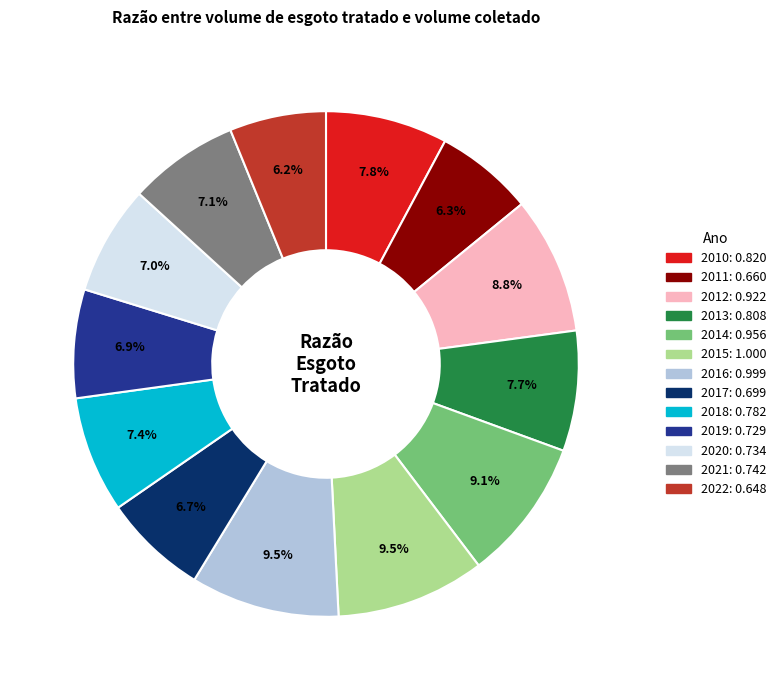

Combined, do 2012 and 2019 account for over 50%?

No